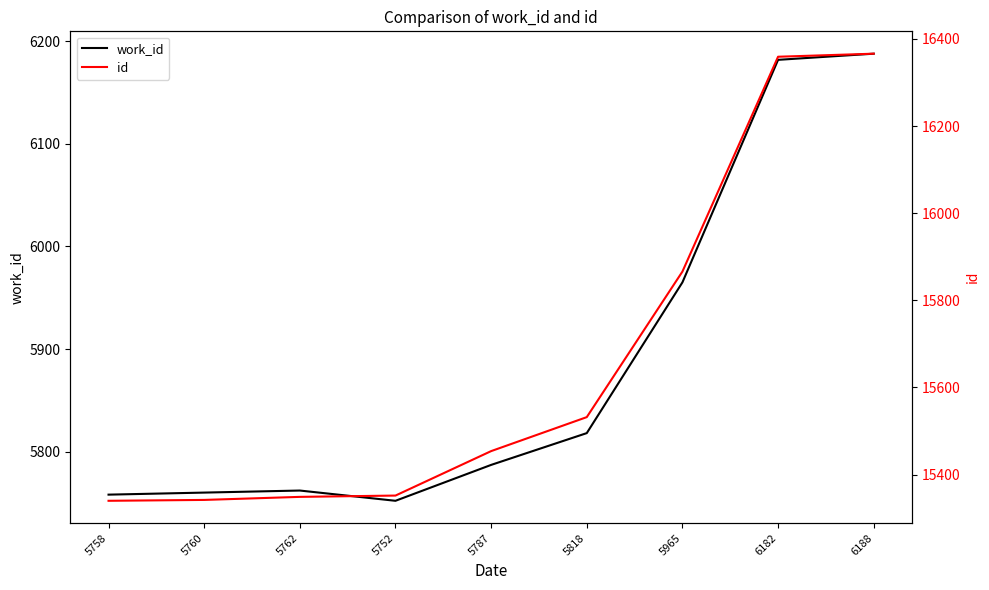

What is the spread (max minus min) of values at 5818?

9714